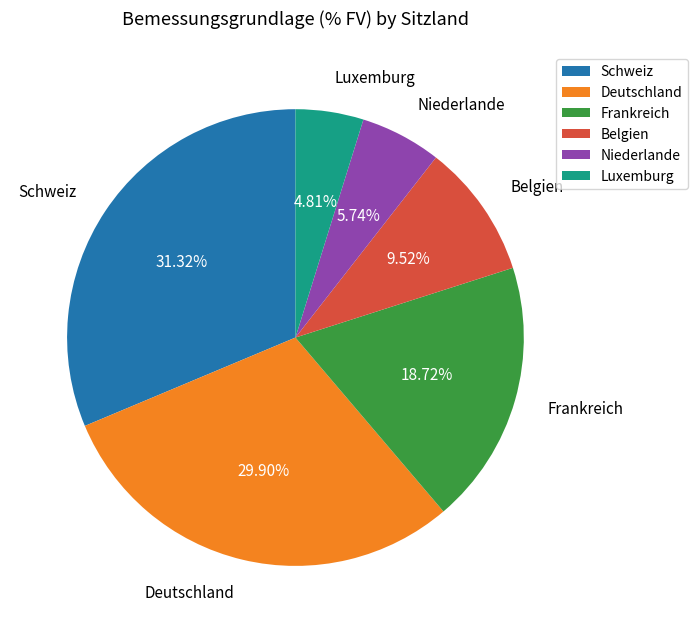

To the nearest percent, what percentage of the pie is Frankreich?

19%